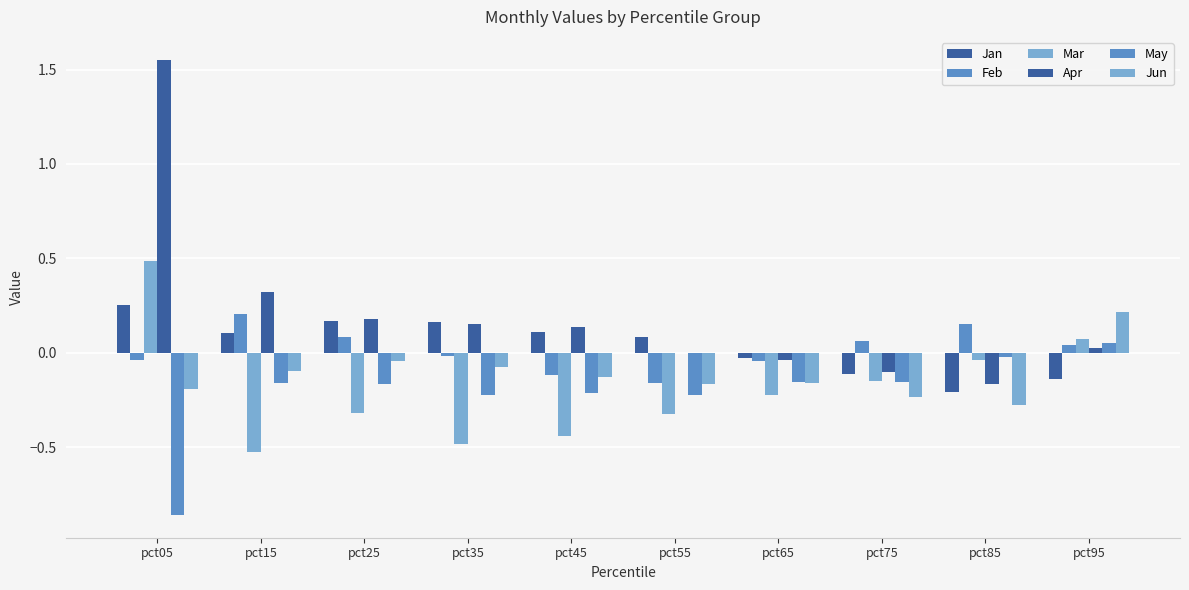

How many data points does each series have?

10